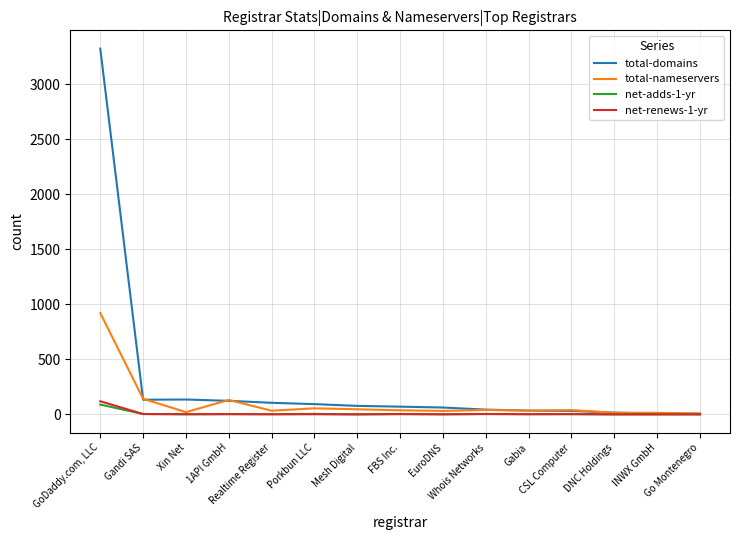

Between which two adjacent categories do total-domains and total-nameservers first intersect?

GoDaddy.com, LLC and Gandi SAS